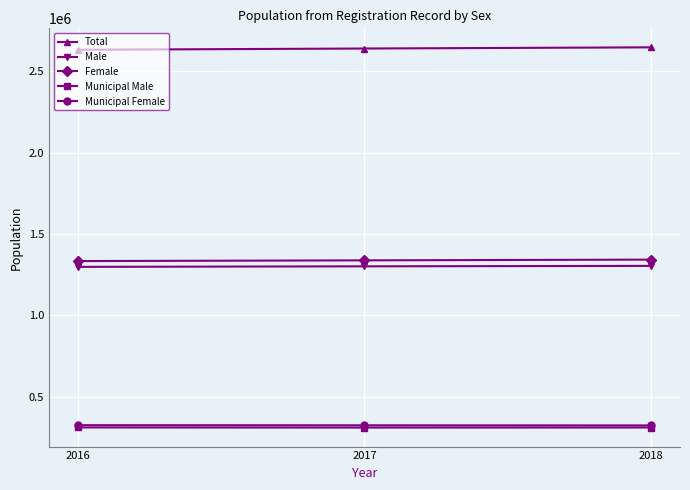

At which label is Municipal Female closest to 324716?

2017